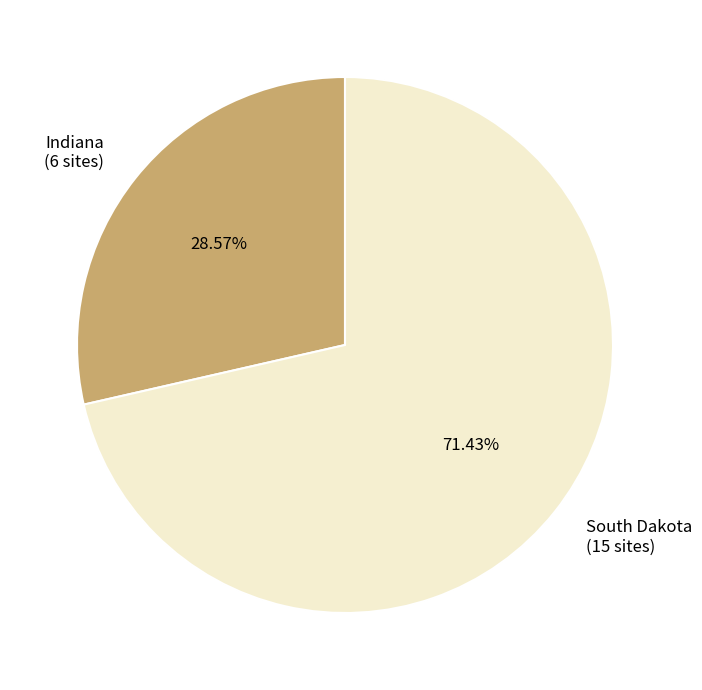

How many slices are in this pie chart?

2